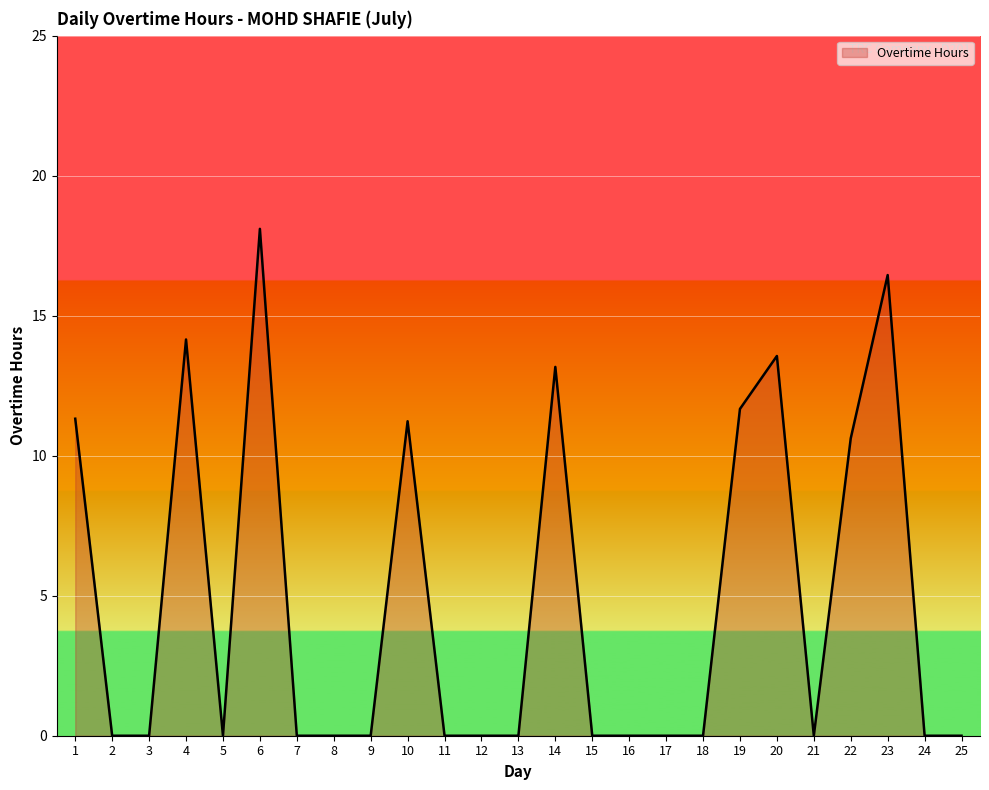

The chart shows a value of 0.0 at 12. True or false?

True